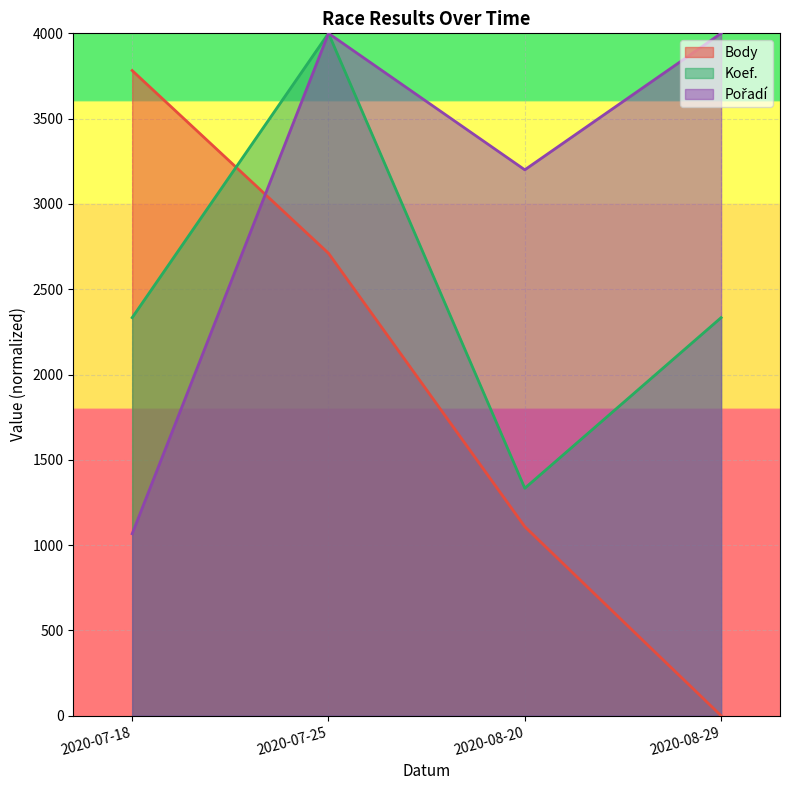

Which label corresponds to the smallest value in the chart?

2020-08-29